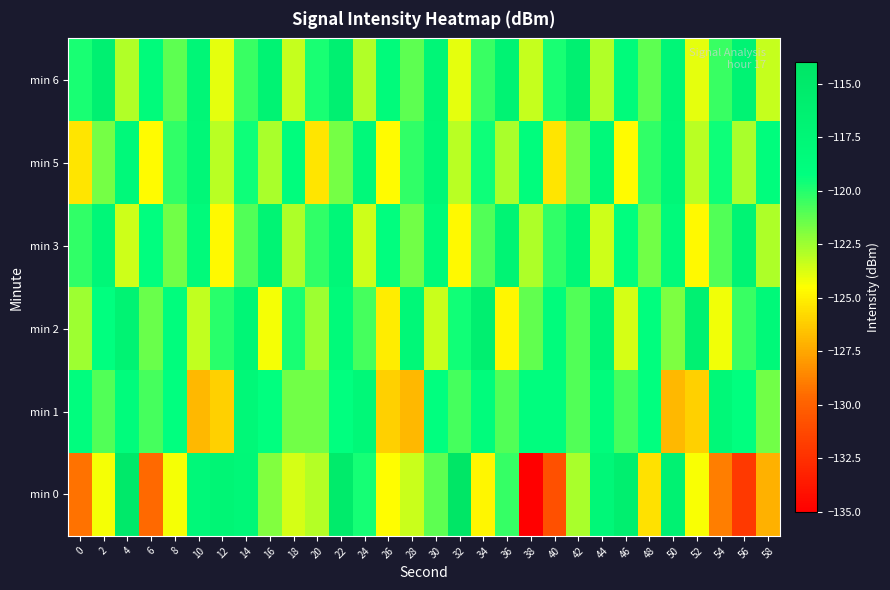

Which series has the widest spread of values?

row_0